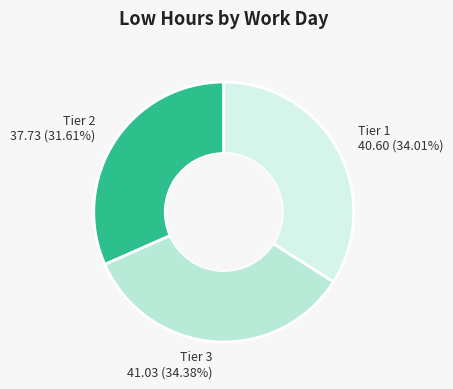

Which category has the smallest portion of the pie?

Tier 2 37.73 (31.61%)